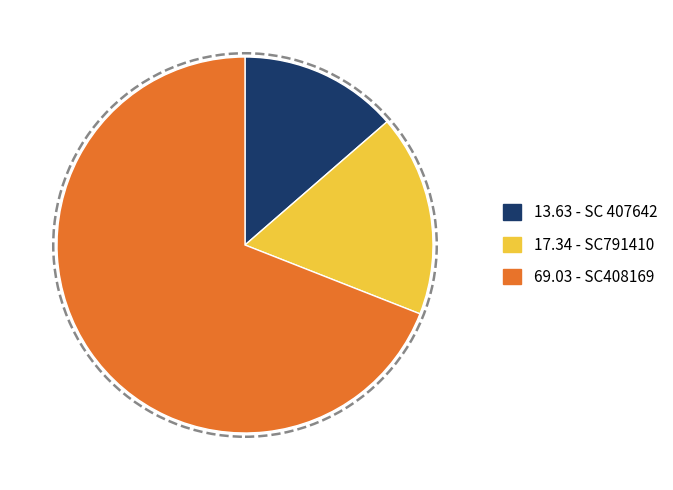

Is there any slice that represents more than half of the pie?

Yes